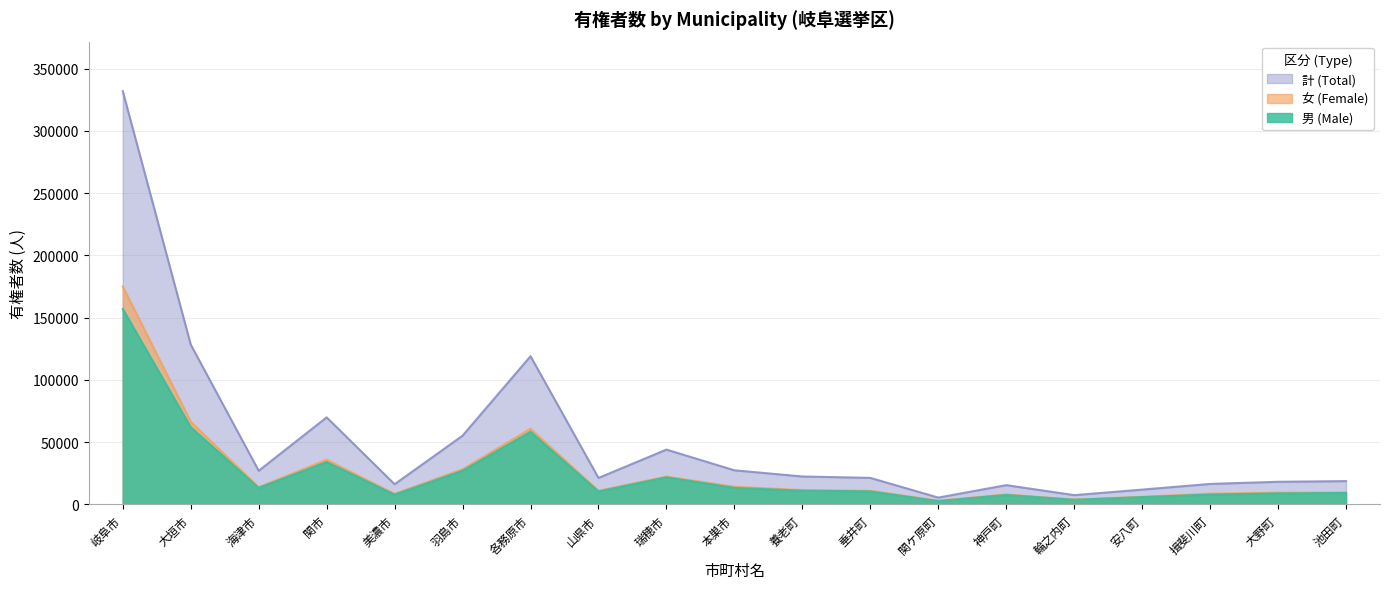

At how many categories does at least one series exceed 40688?

6